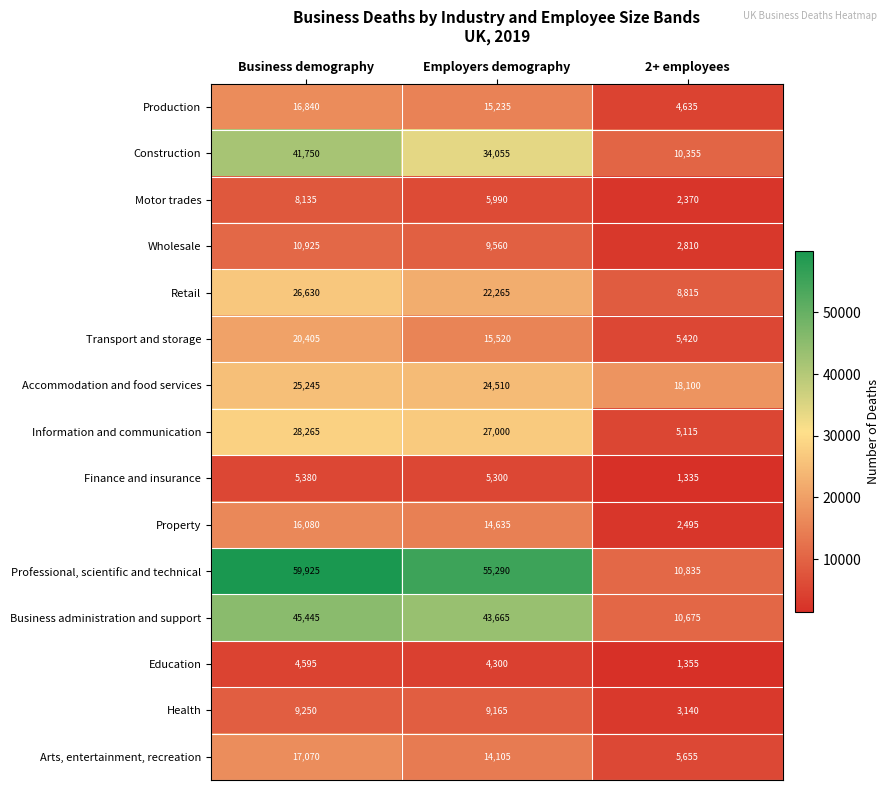

Where does the Arts, entertainment, recreation series first go above 14105?

Business demography